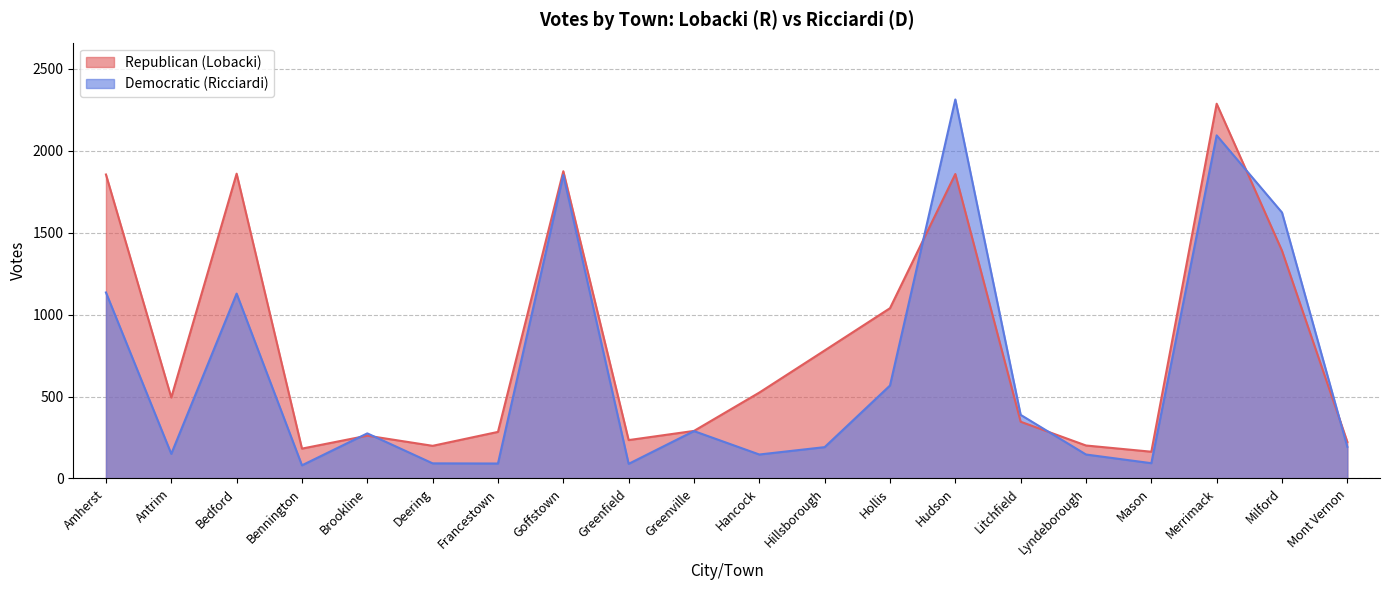

Where do Republican (Lobacki) and Democratic (Ricciardi) first cross each other?

Bennington and Brookline